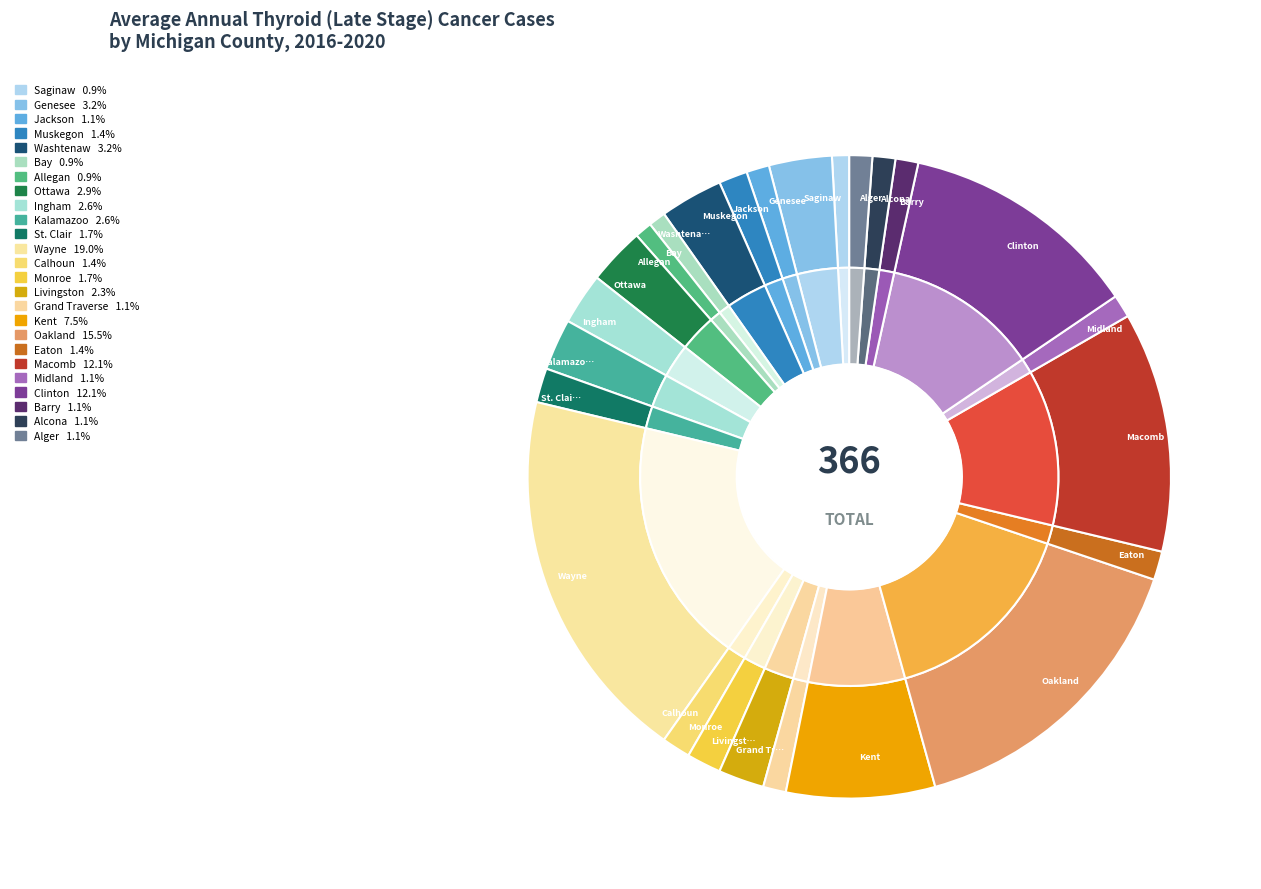

To the nearest percent, what is the average slice percentage?

4%